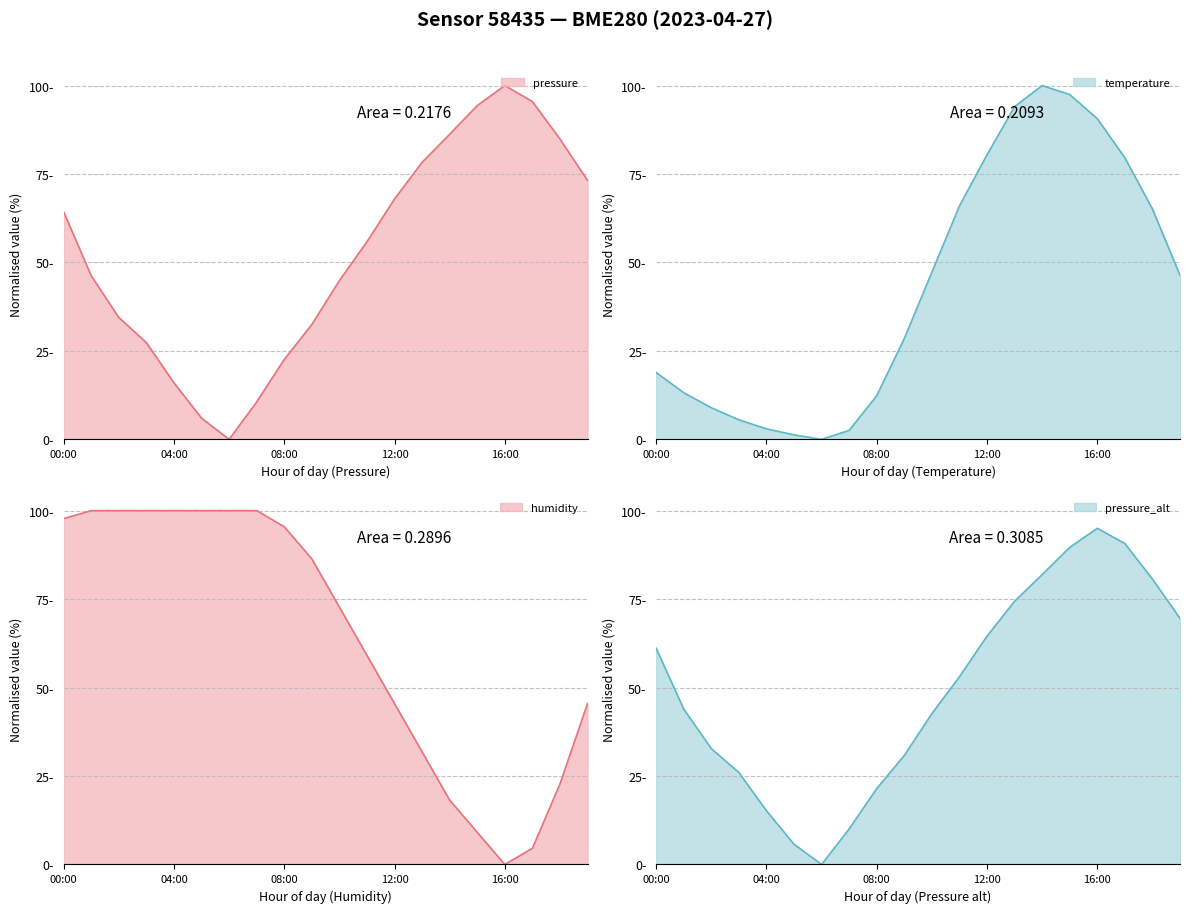

Between 13:00 and 12:00, which is larger?

13:00